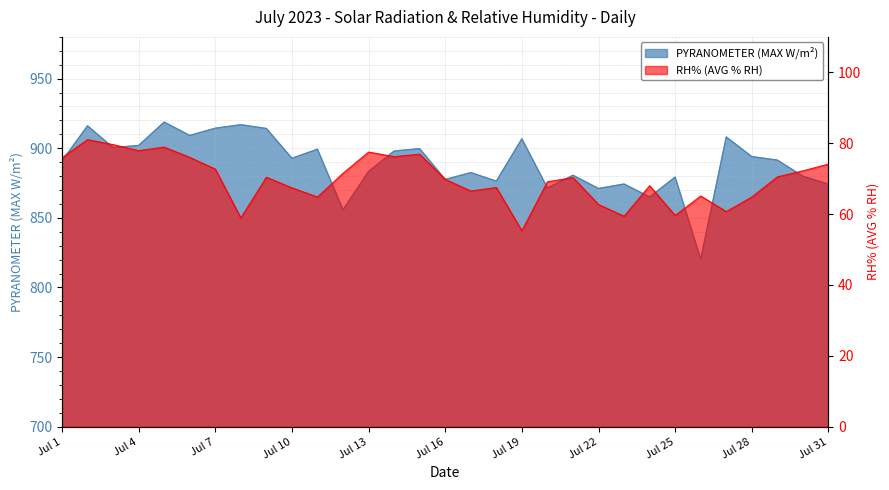

What is the minimum value shown in the chart?

55.3